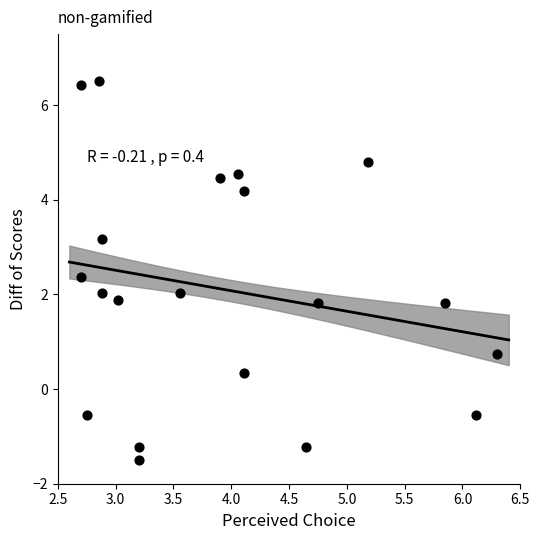

What is the range of X values (max minus min)?

3.6